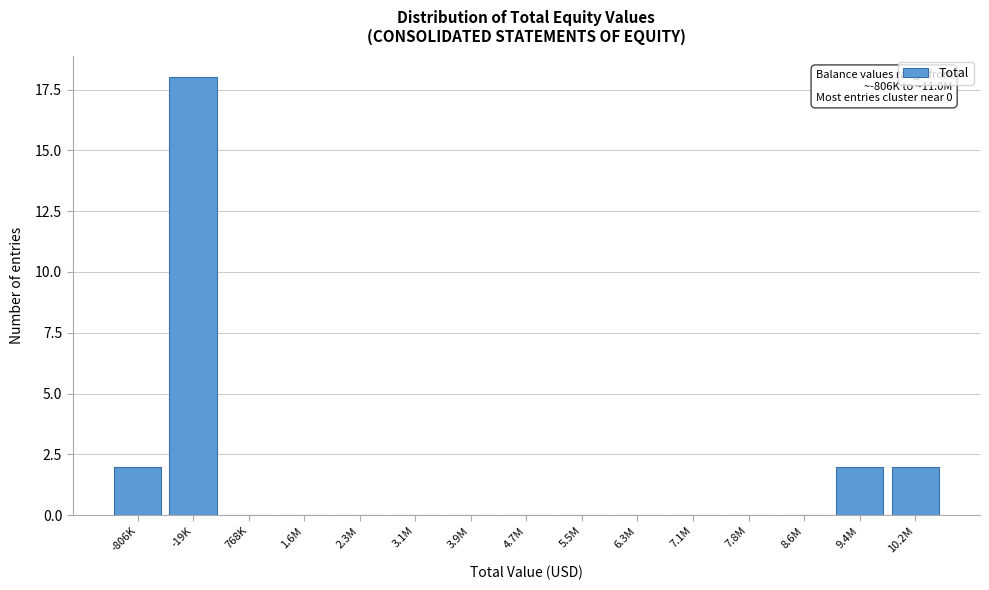

Reading left to right, list all the values displayed in this chart.

-806K=2	-19K=18	768K=0	1.6M=0	2.3M=0	3.1M=0	3.9M=0	4.7M=0	5.5M=0	6.3M=0	7.1M=0	7.8M=0	8.6M=0	9.4M=2	10.2M=2